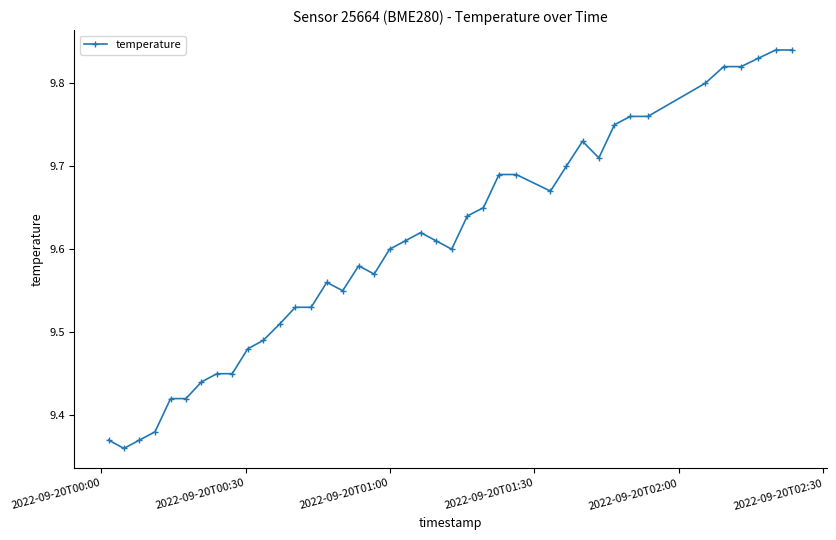

True or false: there are more than 0 points higher than both neighbors.

True